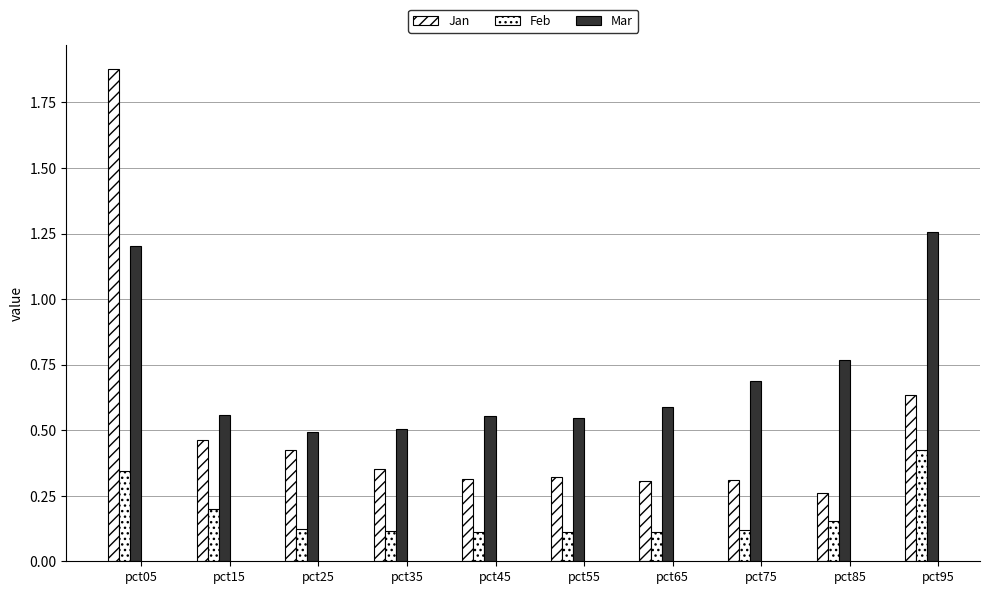

At which category does the chart reach its peak across all series?

pct05